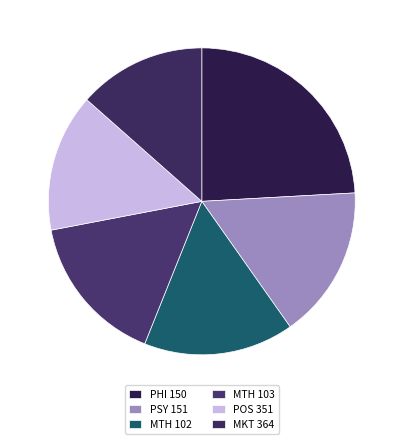

Does PSY 151 account for over 50% of the chart?

No